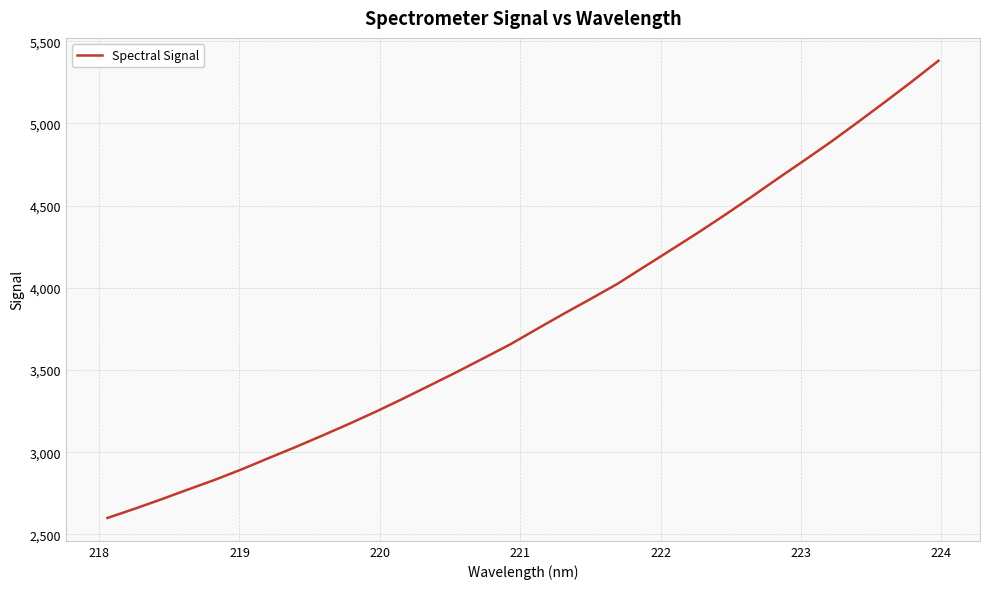

What is the smallest value displayed?

2600.1